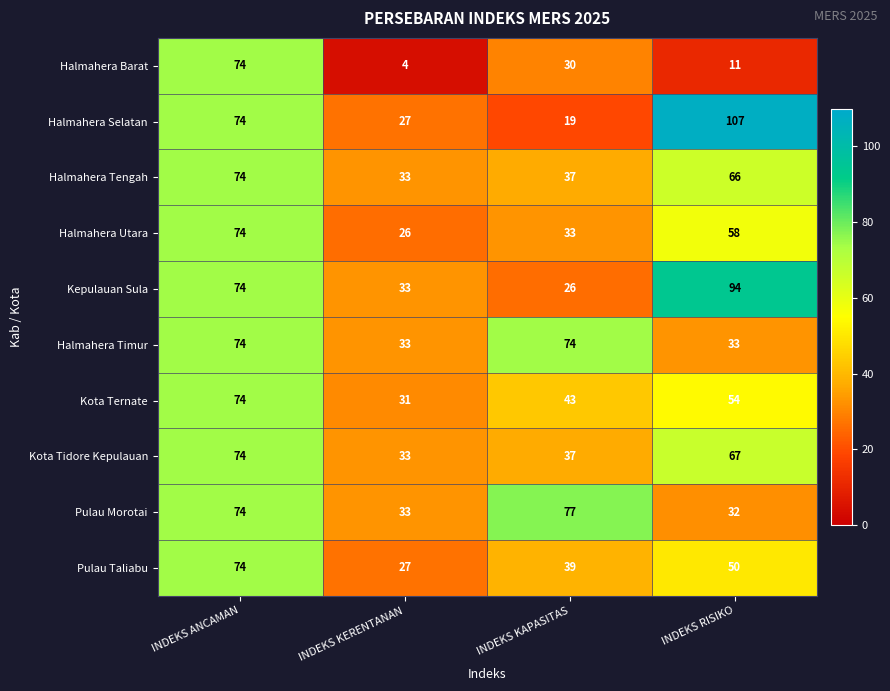

Which series has the widest spread of values?

Halmahera Selatan